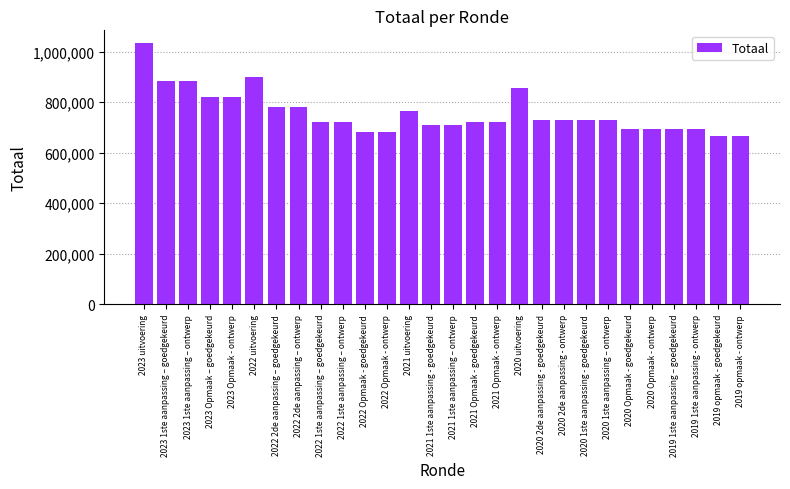

What is the average value?

757511